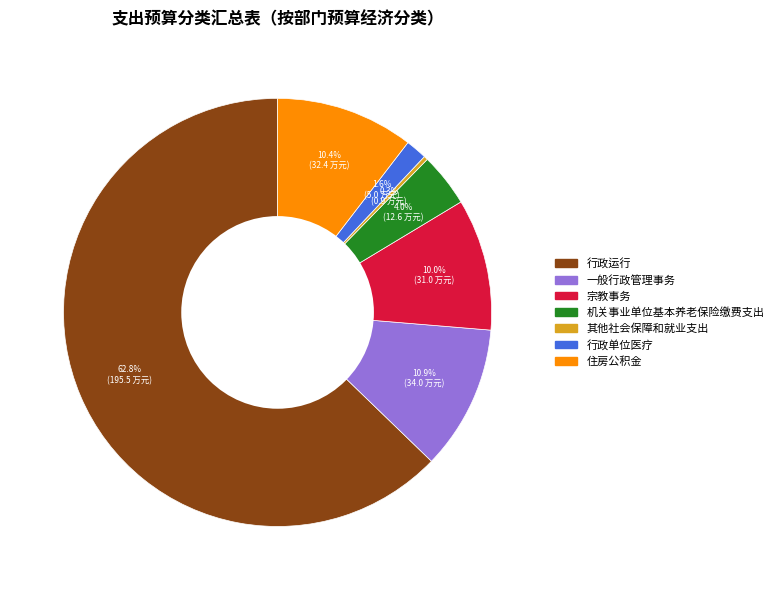

What is the smallest slice in the pie chart?

其他社会保障和就业支出